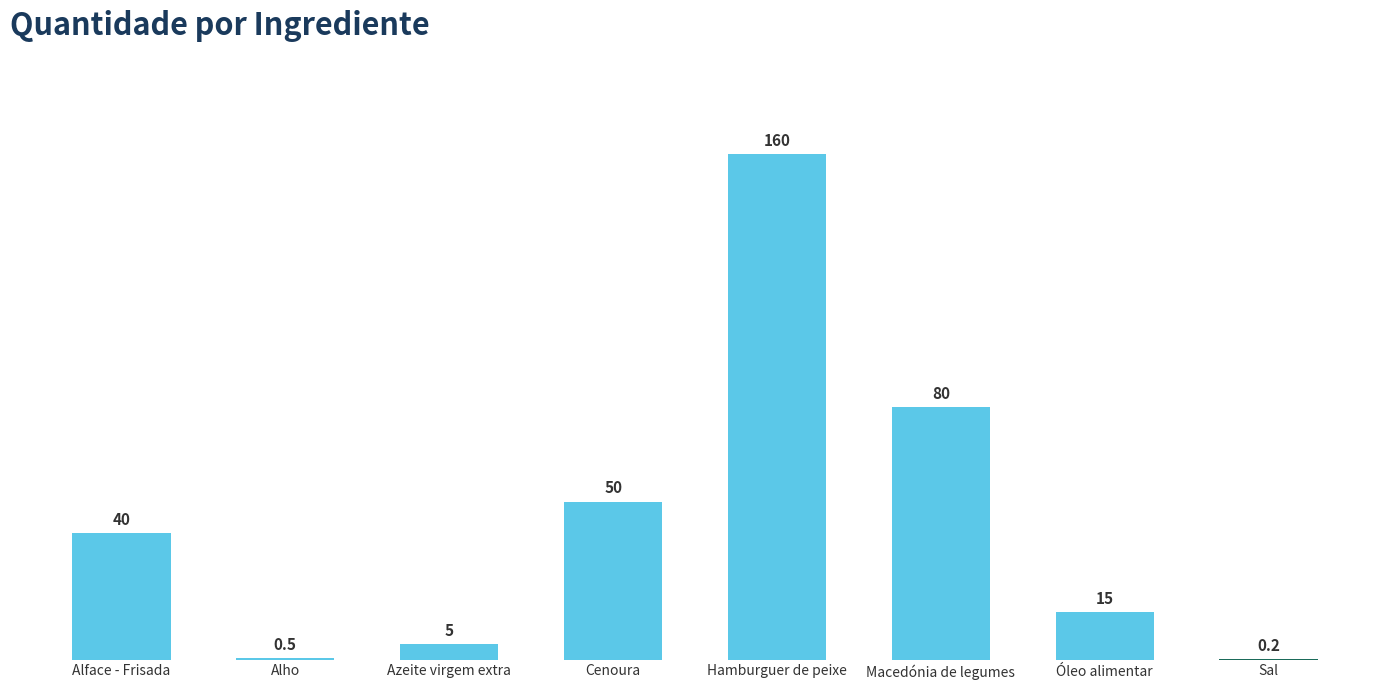

Between Cenoura and Óleo alimentar, which is larger?

Cenoura